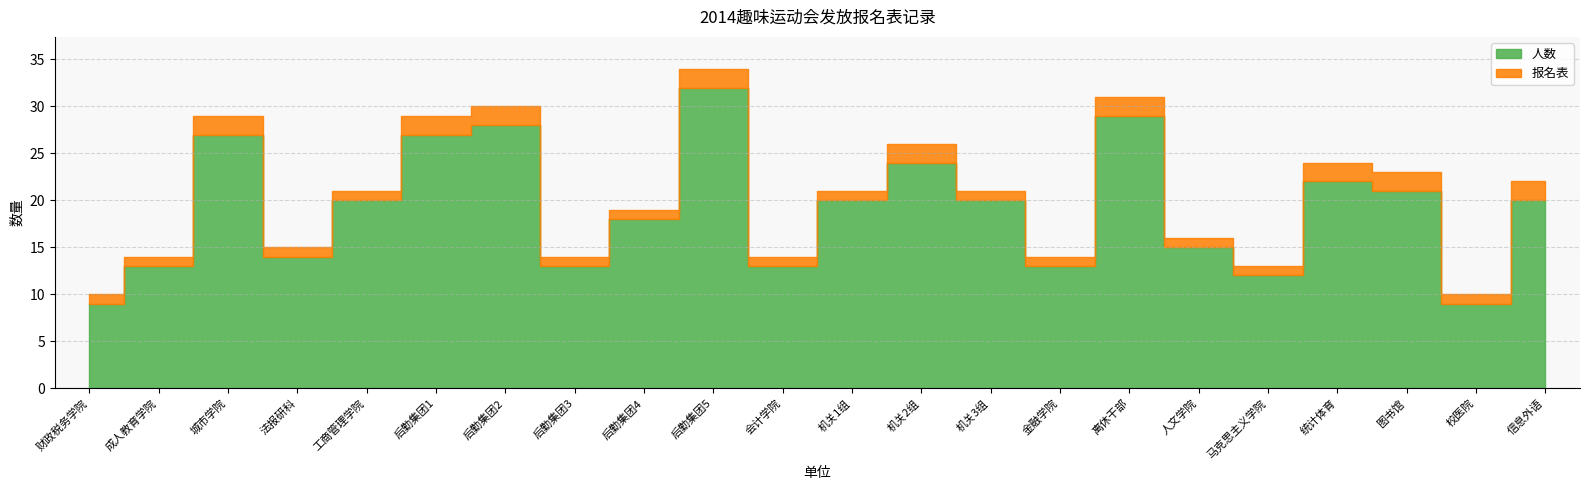

What is the sum of the 人数 values at 金融学院 and 校医院?

22